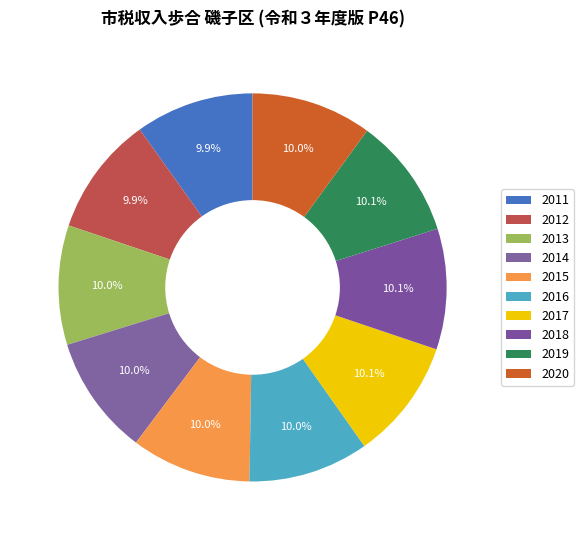

Is it true that 2011 is 15% of the pie?

False